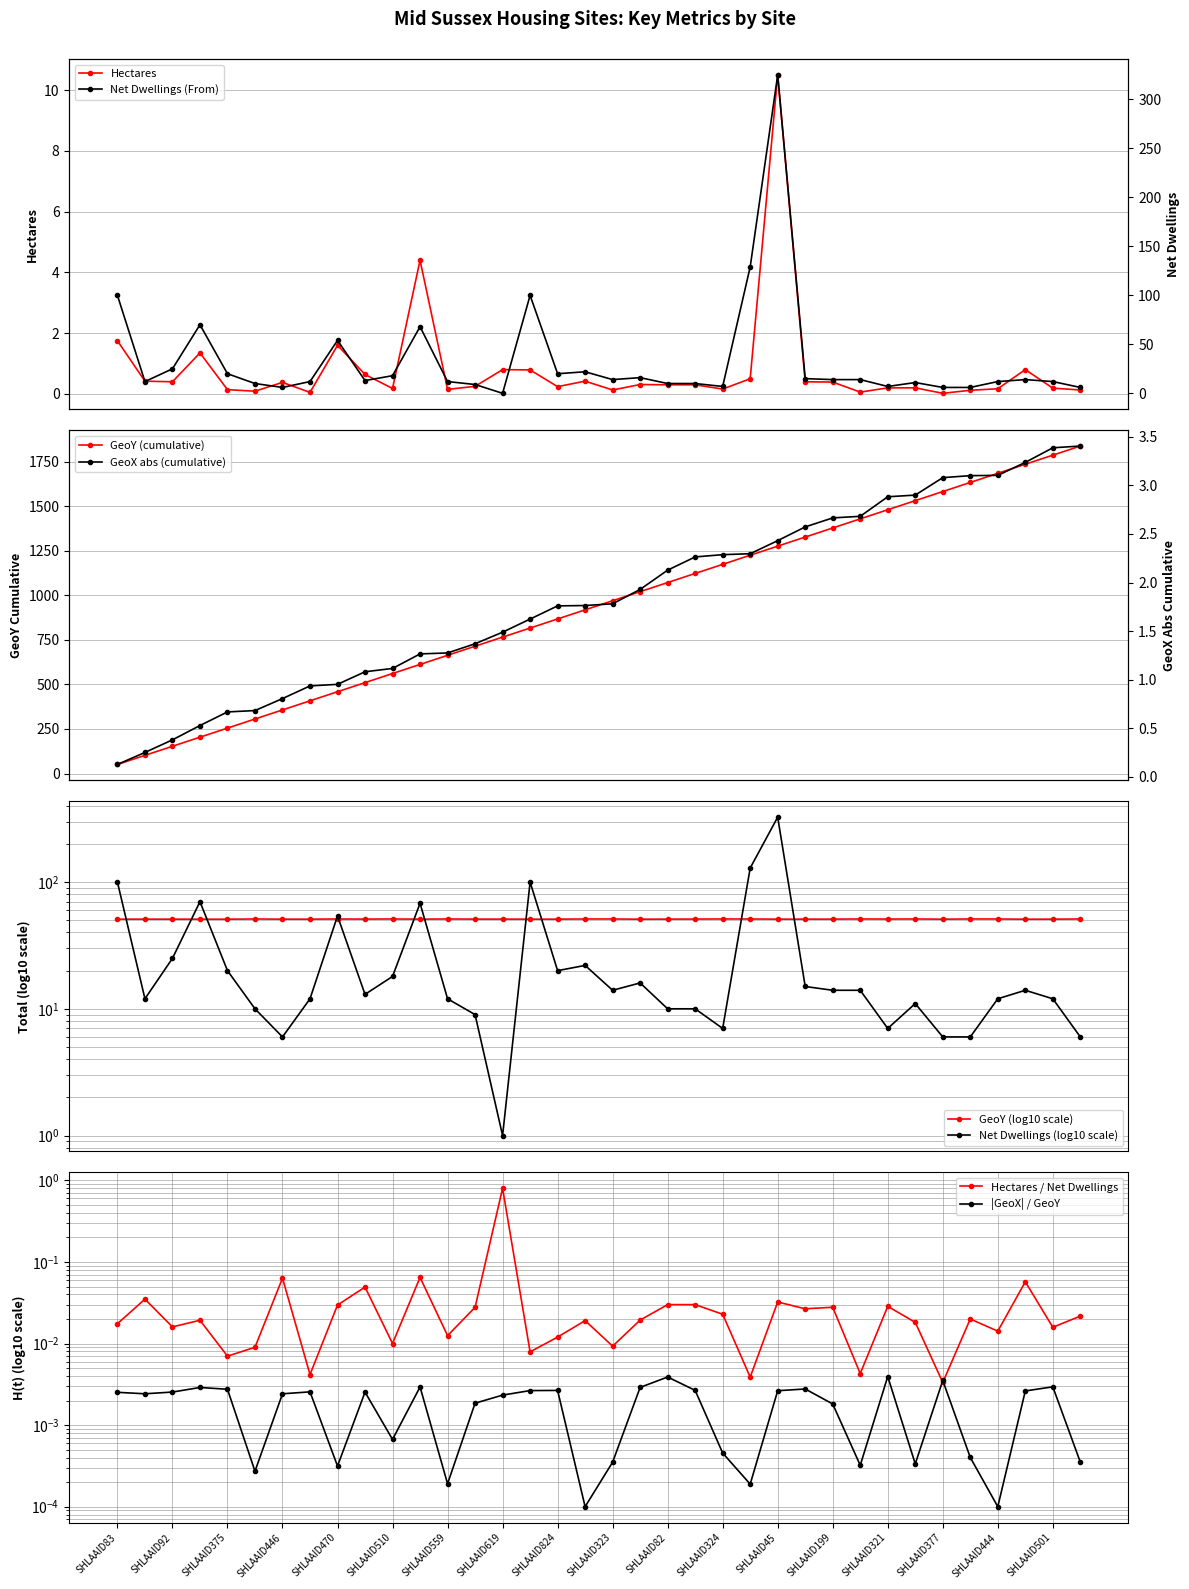

Is the value of GeoX at SHLAAID824 greater than the value of Hectares at SHLAAID403?

No